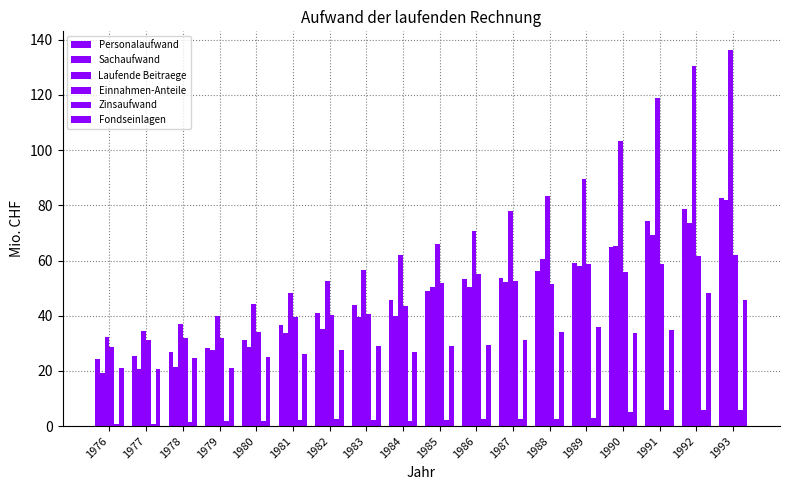

How many bars are there in each group?

6